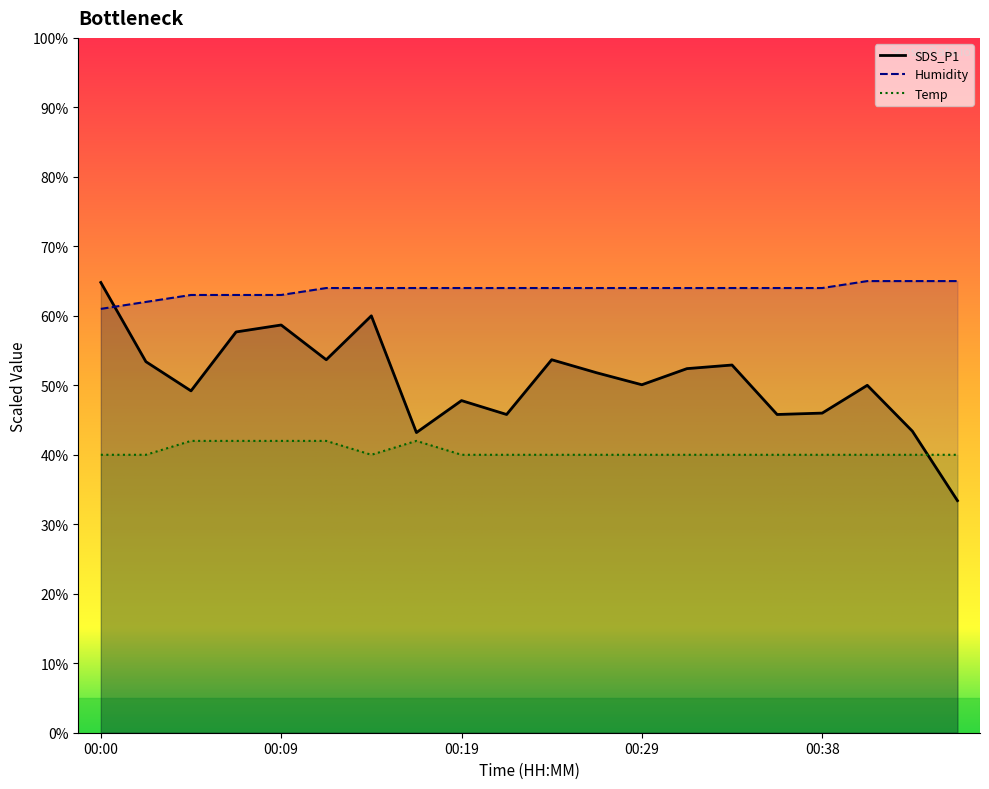

What is the approximate value of SDS_P1 at 00:43?

43.4